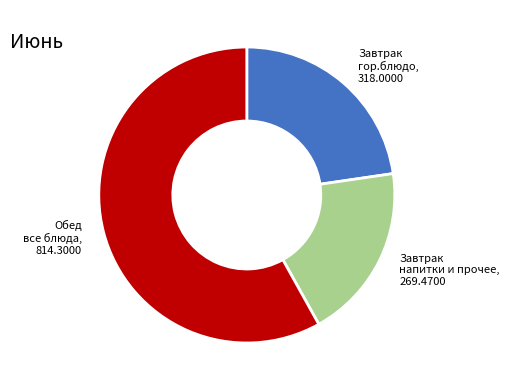

Does any single category account for the majority?

Yes